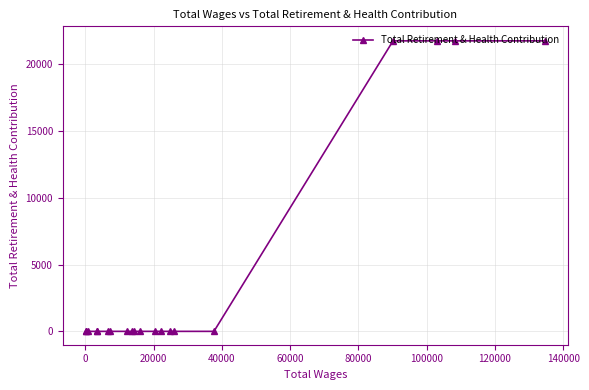

What is the greatest value displayed?

21737